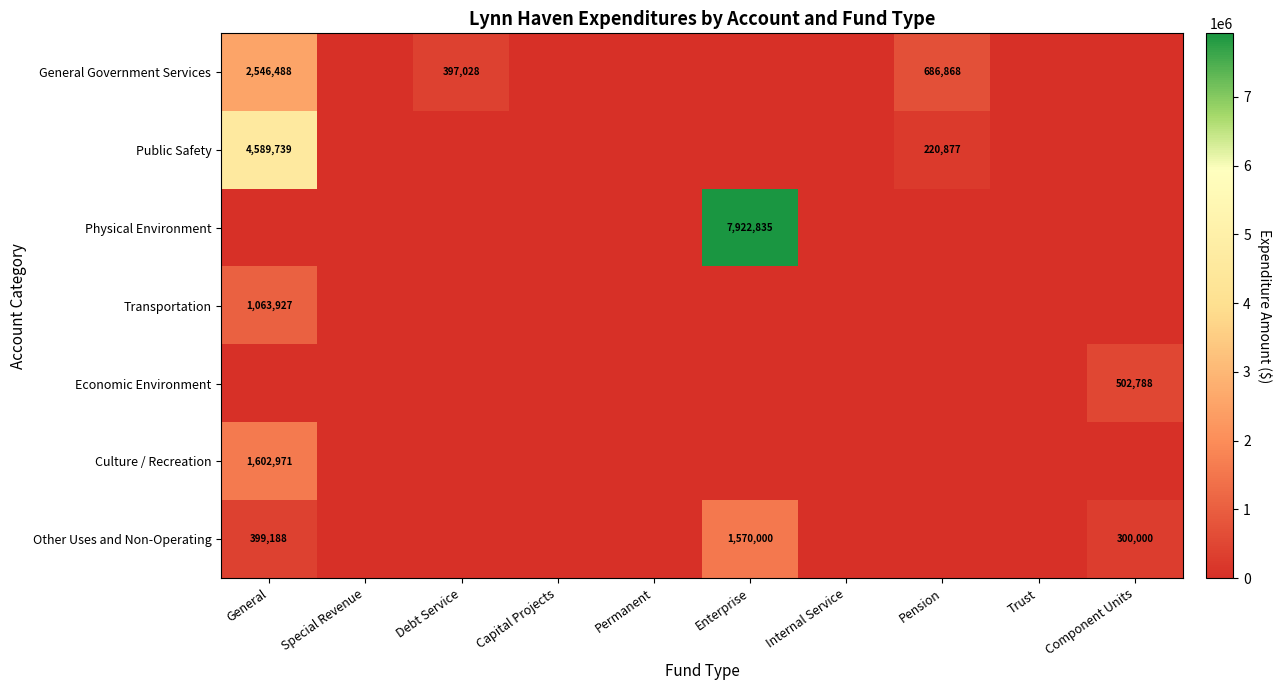

Is it true that Public Safety equals 2058773 at General?

False